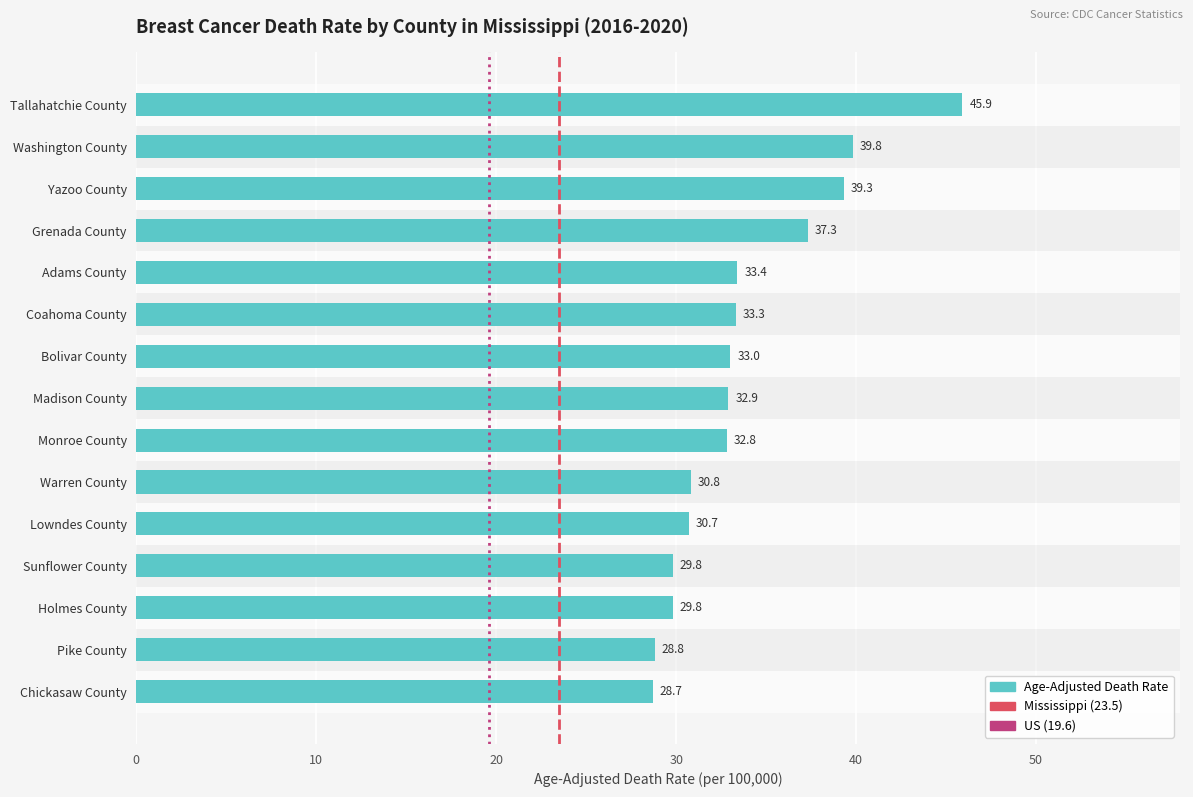

What is the label of the 2nd bar from the bottom?

Pike County